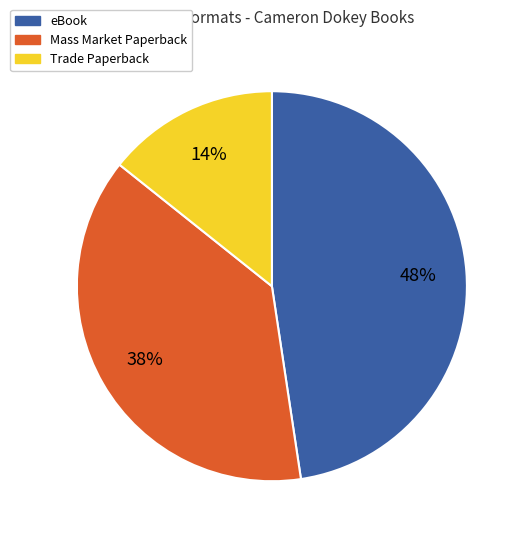

Is there any slice that represents more than half of the pie?

No